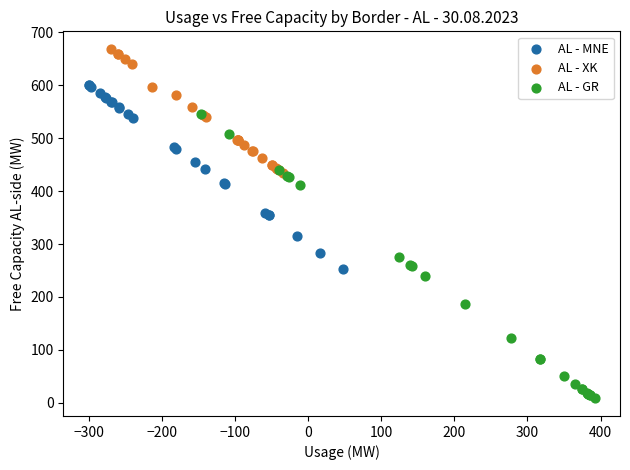

Which series contains the highest Y value?

AL - XK